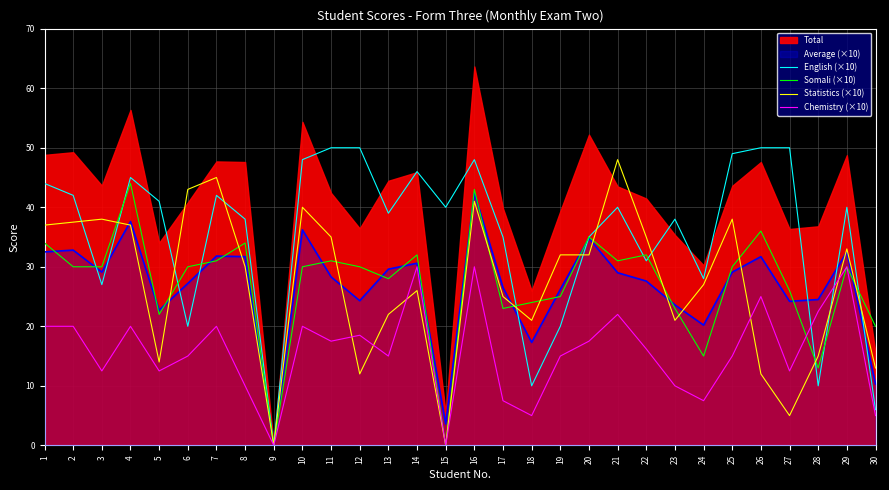

Is it true that Statistics (×10) equals 0.0 at 15?

True